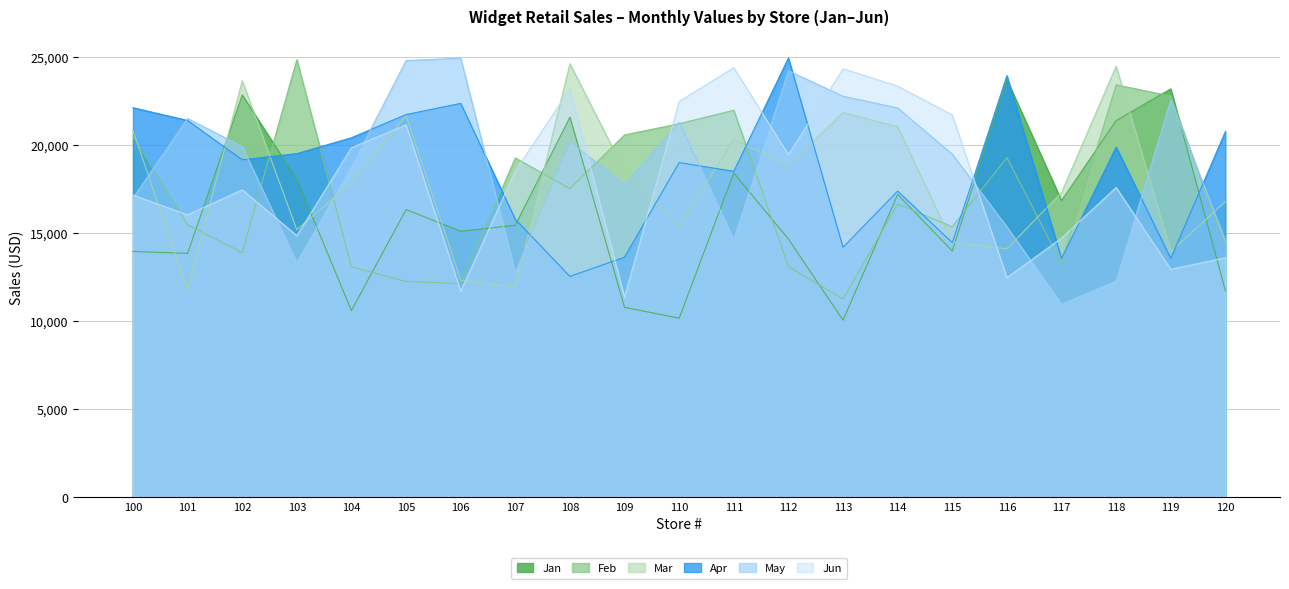

The Jan series shows 17194.1 at 114. True or false?

True